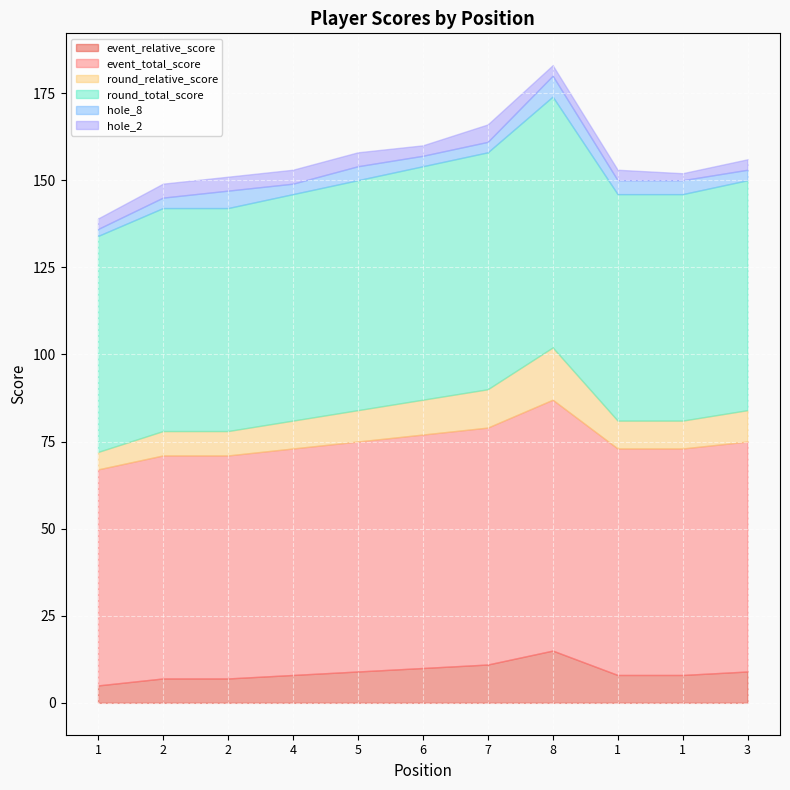

Is the value of round_relative_score at 7 greater than the value of event_relative_score at 8?

No